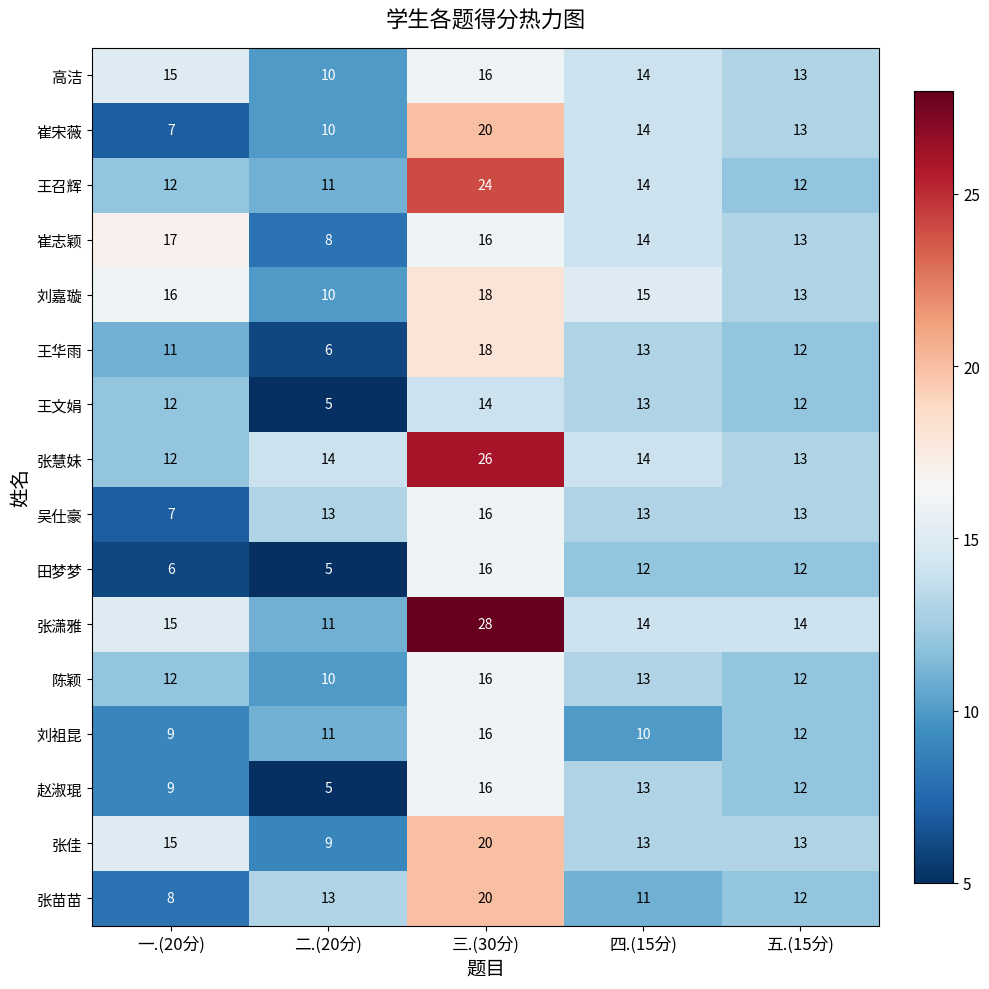

What is the minimum value for 王召辉?

11